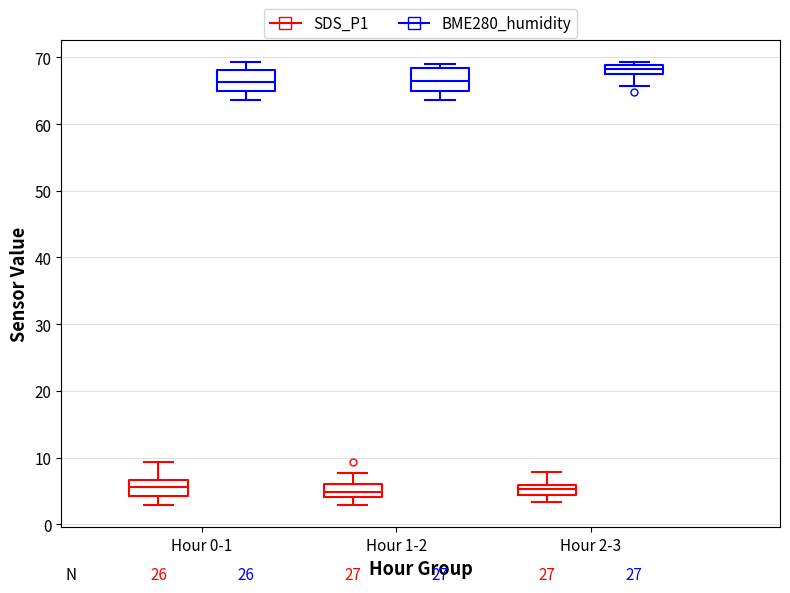

Which box's median line is the highest?

Hour 2-3 (BME280_humidity)